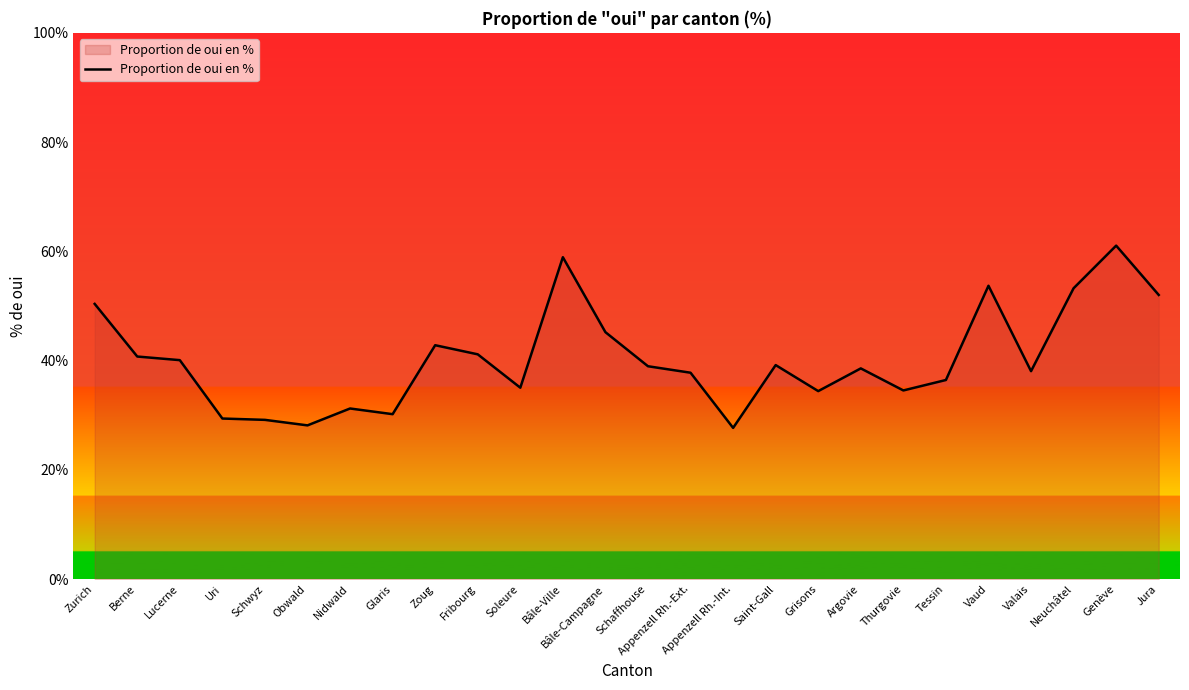

What is the maximum value shown in the chart?

61.0